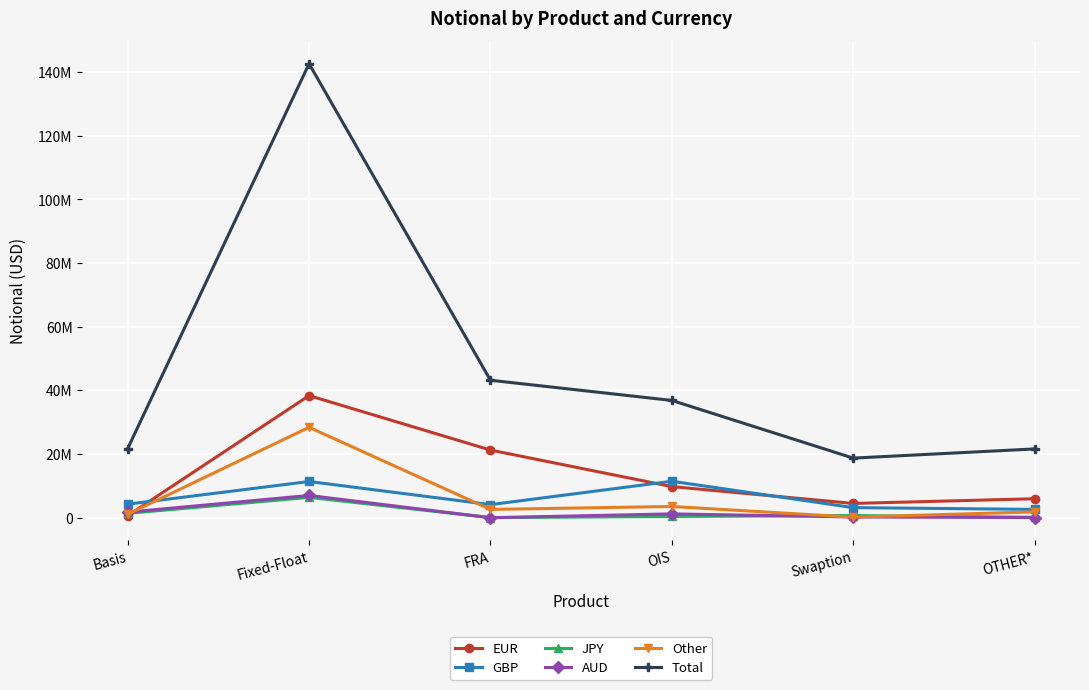

Is the value of JPY at OTHER* greater than the value of AUD at FRA?

Yes